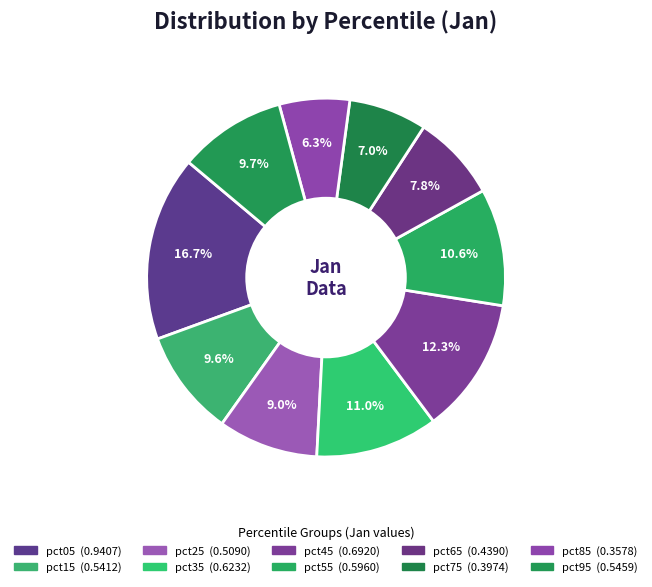

Combined, do pct25 and pct45 account for over 50%?

No